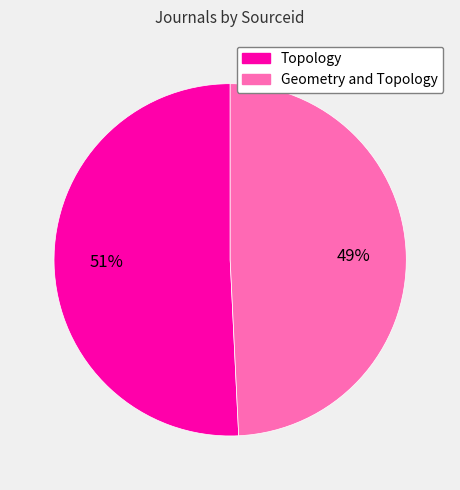

Rank the categories by value from lowest to highest.

Geometry and Topology, Topology